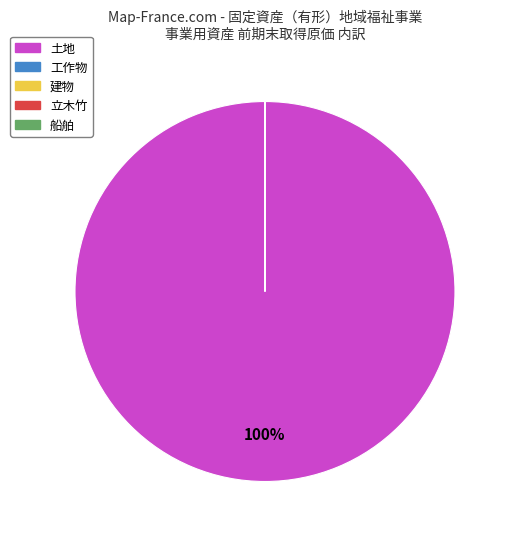

Does any single category account for the majority?

Yes